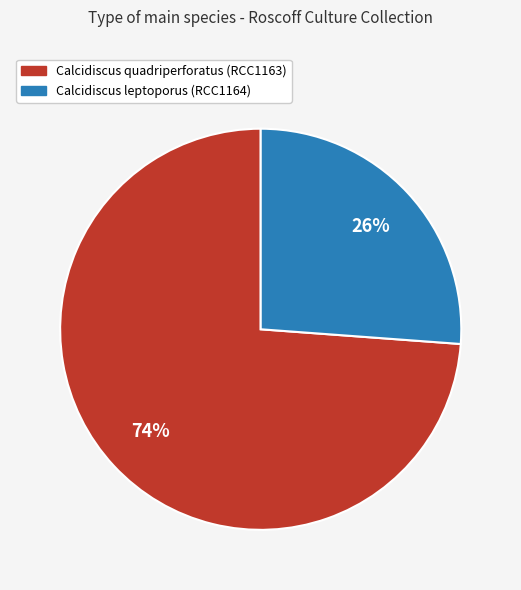

How many segments does this pie chart have?

2